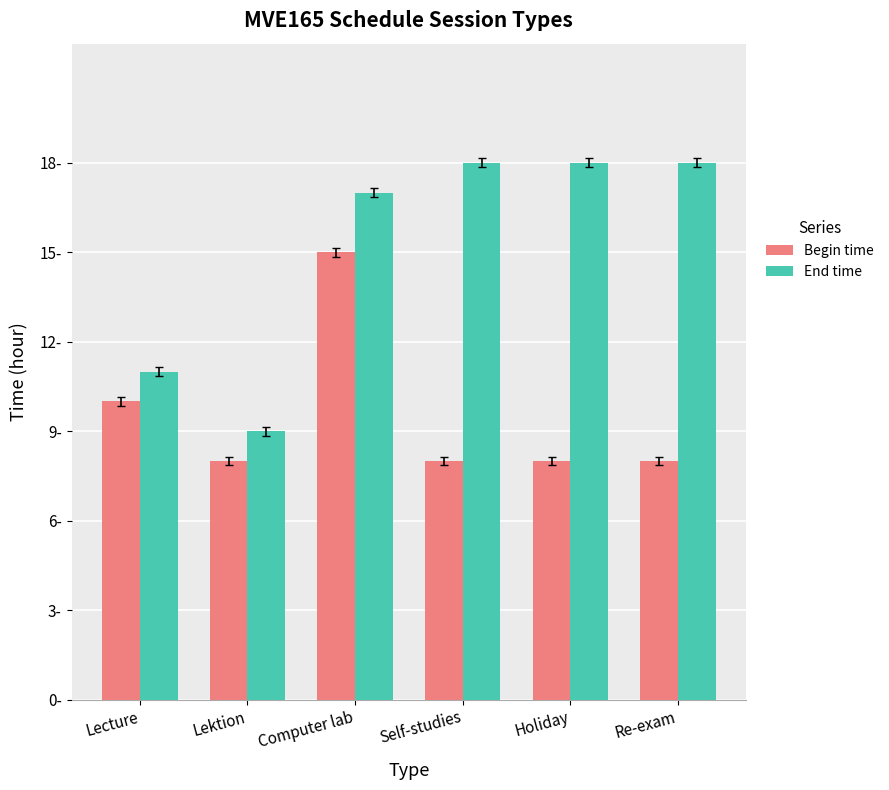

Are the bars horizontal?

No